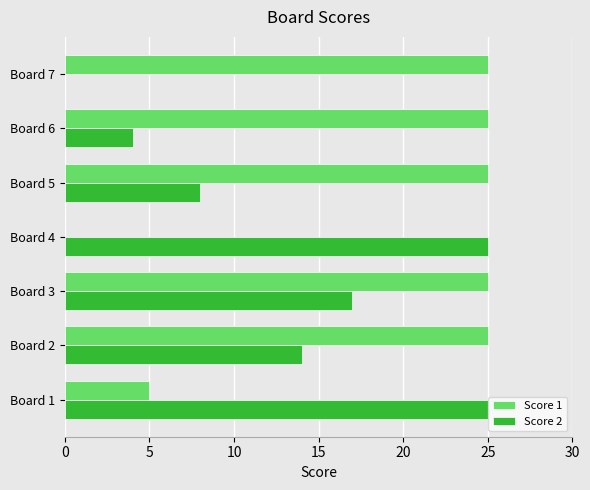

How many values in Score 2 are above zero?

6